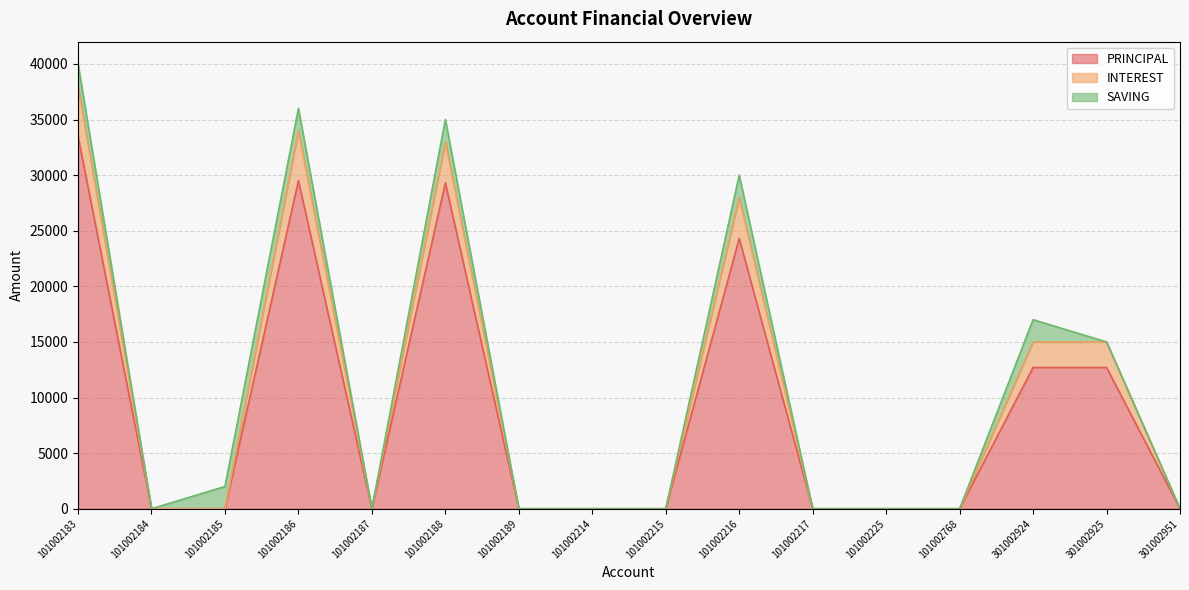

Count the INTEREST values in the range 0 to 28000.

13